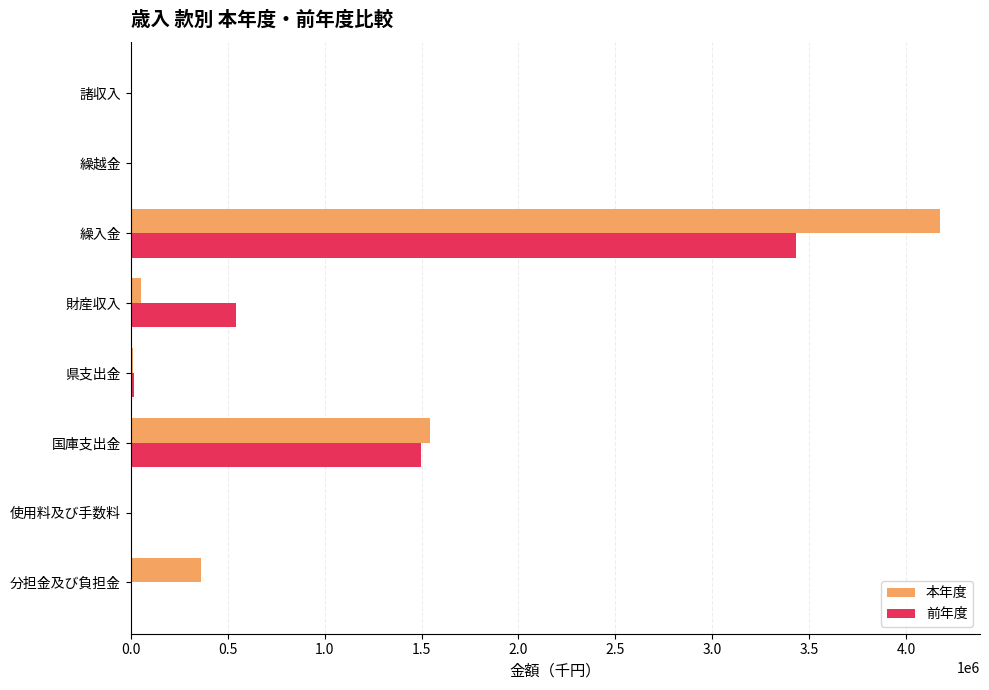

Which series has the widest spread of values?

本年度